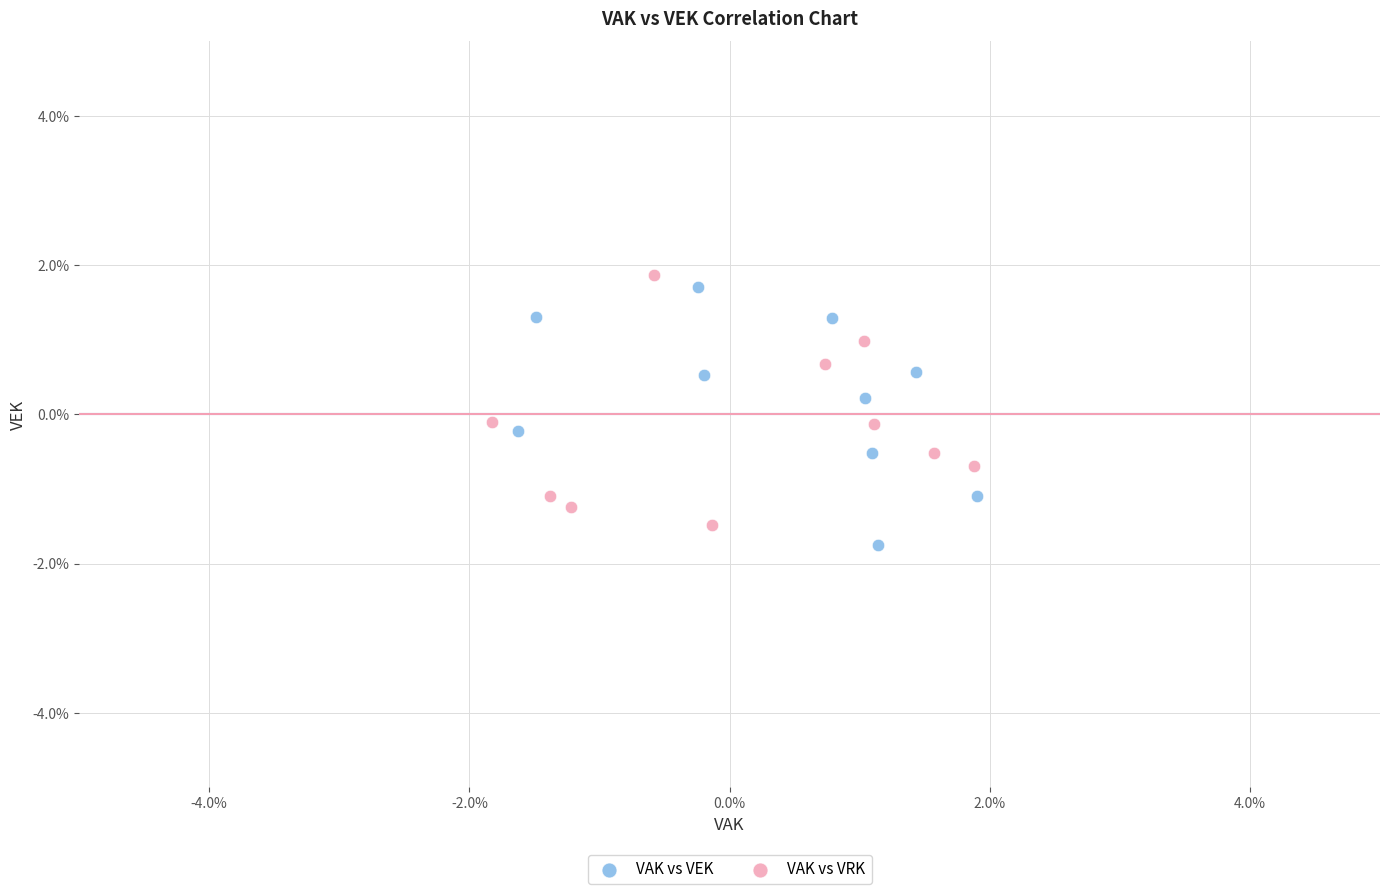

Which series contains the lowest Y value?

VAK vs VEK